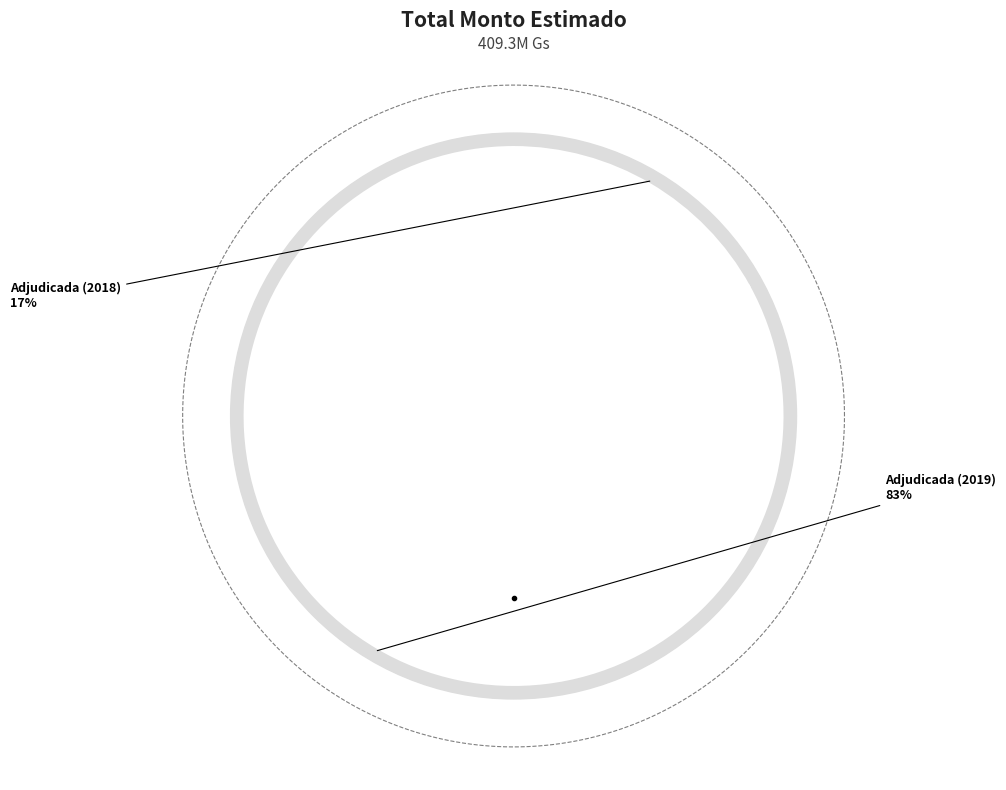

True or false: Gobierno Departamental
de Cordillera (Concurso de Ofertas) accounts for 78% of the total.

False